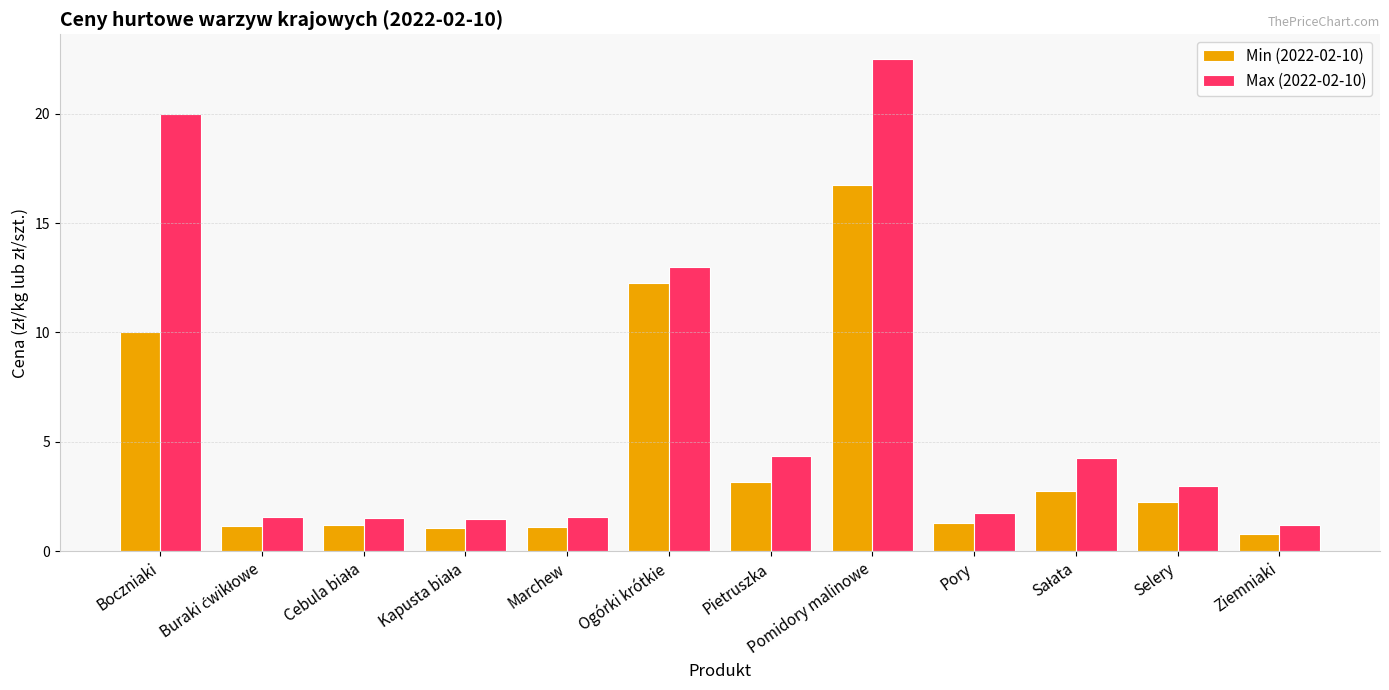

At which label is Max (2022-02-10) closest to 11?

Ogórki krótkie